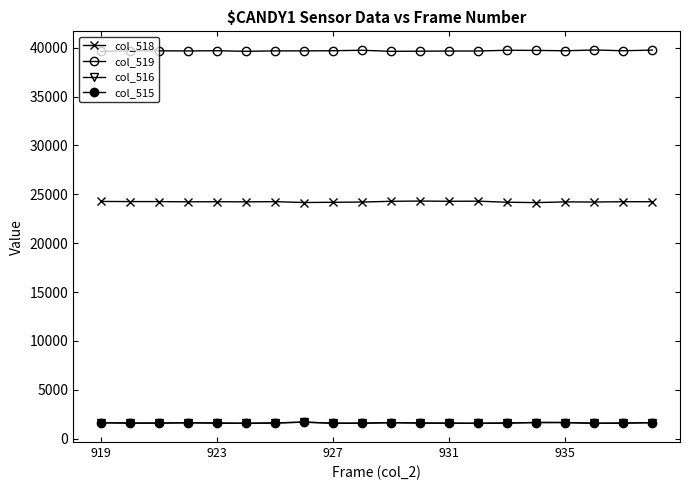

Which series has the largest total across all categories?

col_519